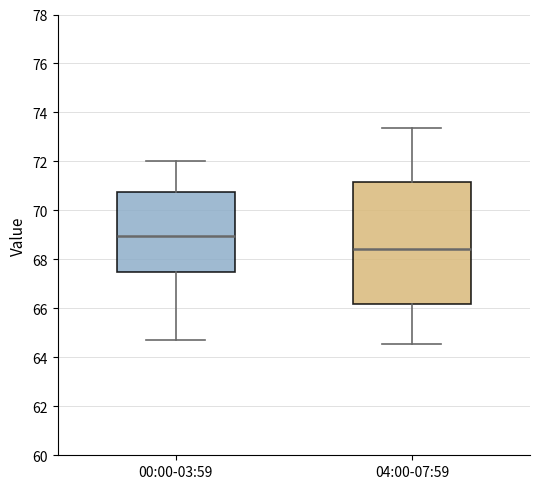

Which box's median line is the highest?

00:00-03:59